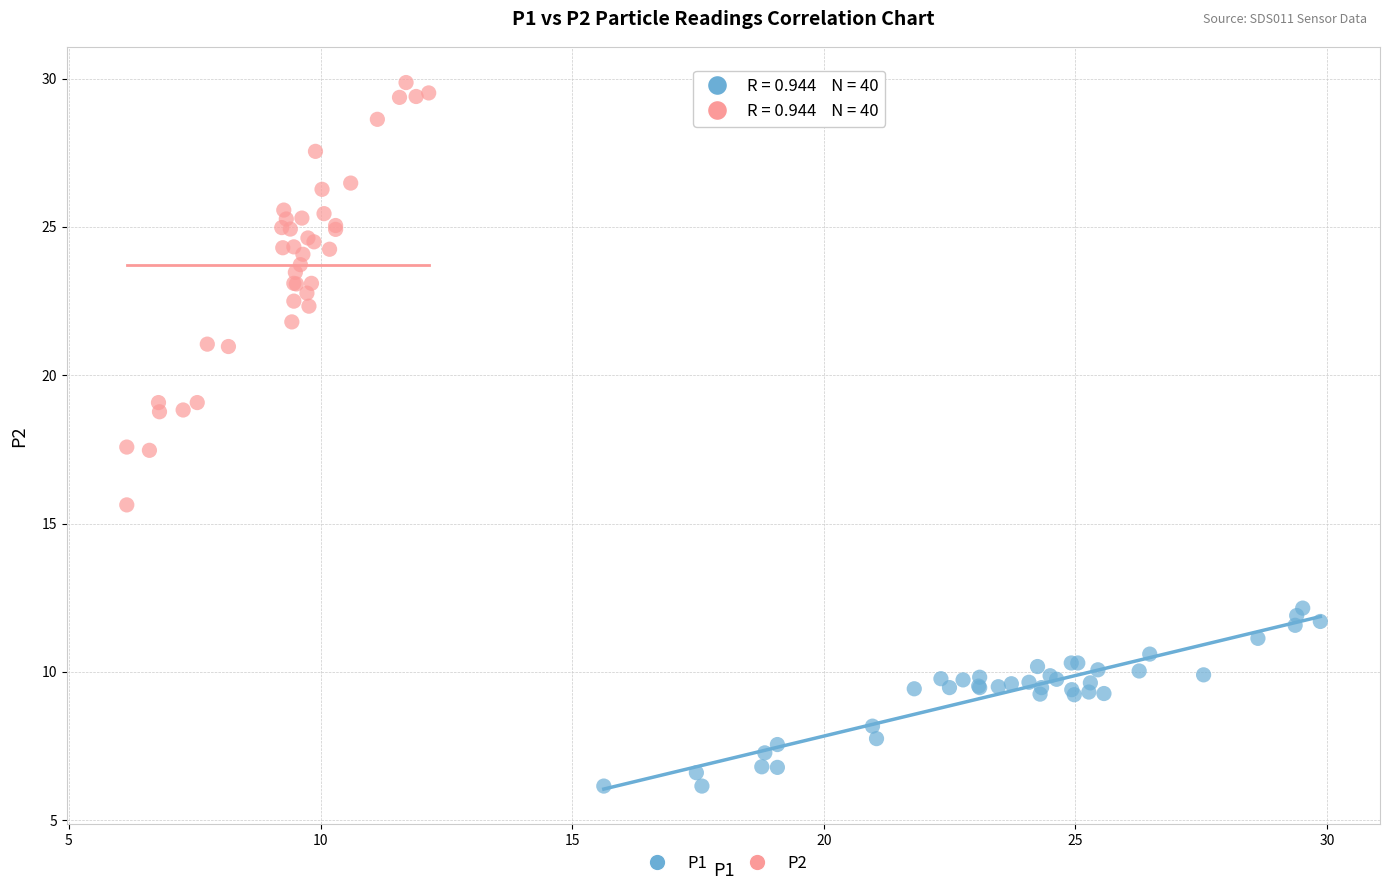

Which series has the largest Y range (max minus min)?

P2